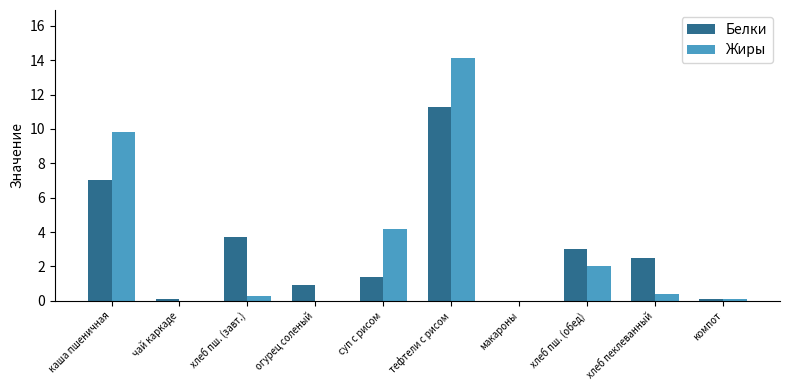

Read the Жиры value at суп с рисом.

4.2